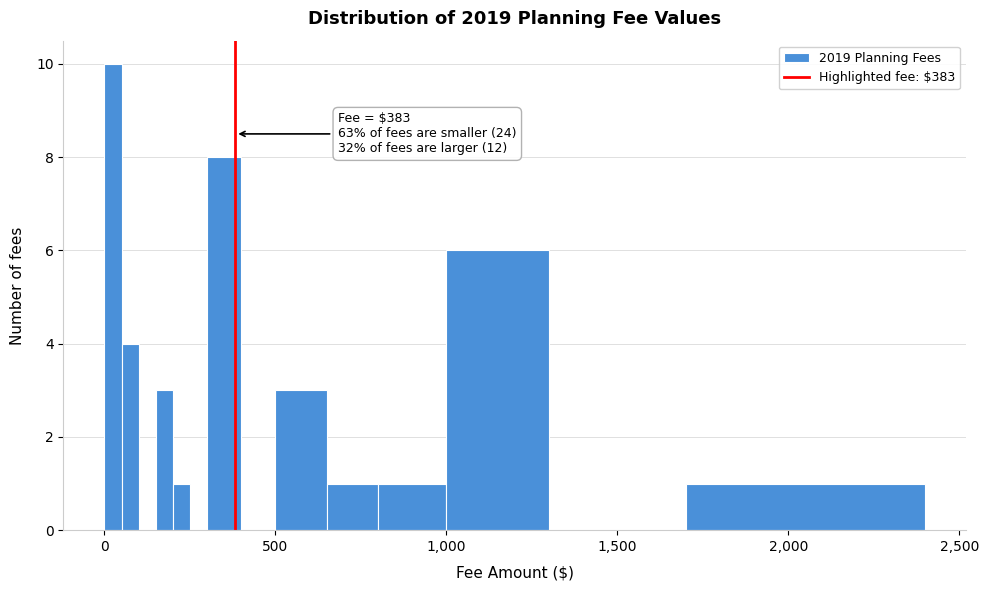

Around what value on the x-axis is the tallest bar? Give the approximate position of its centre, as read against the axis.

50